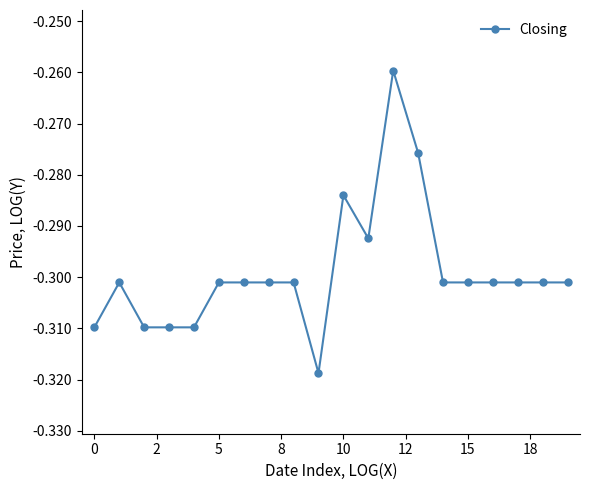

Reading left to right, transcribe all the data shown in this chart.

-0.3	-0.3	-0.3	-0.3	-0.3	-0.3	-0.3	-0.3	-0.3	-0.3	-0.3	-0.3	-0.3	-0.3	-0.3	-0.3	-0.3	-0.3	-0.3	-0.3